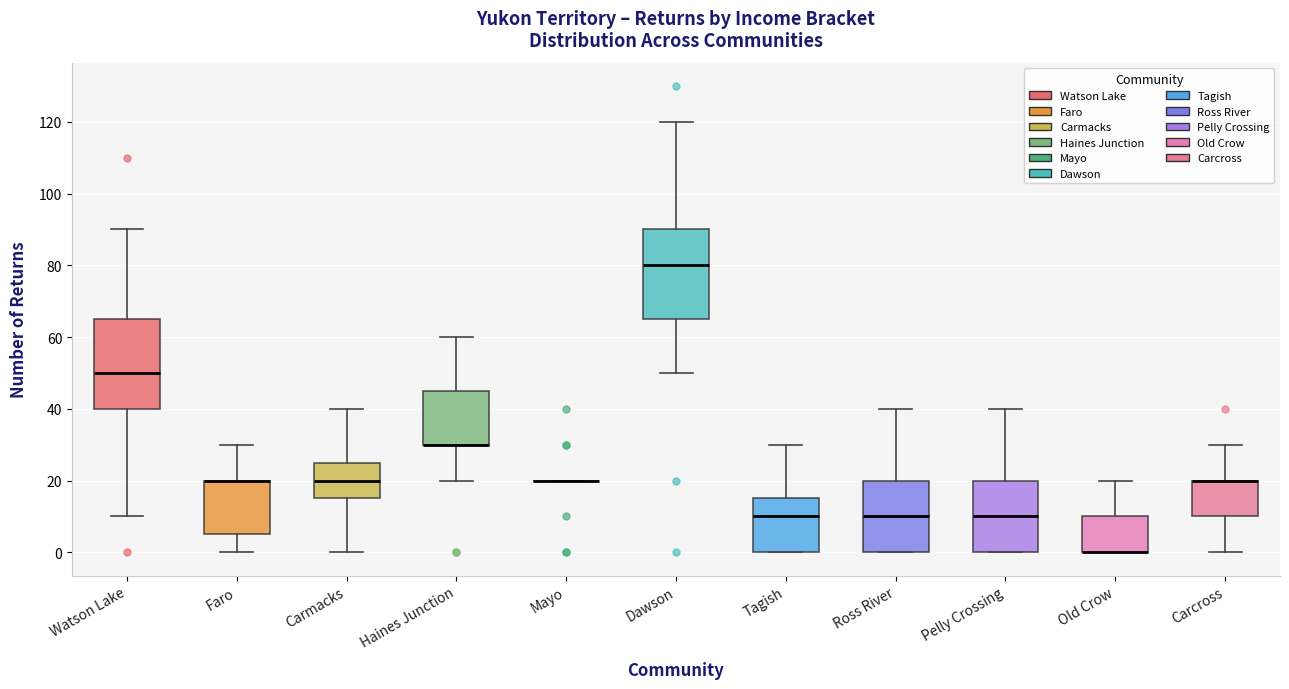

Reading left to right, transcribe this box plot: for each box, give where its median line is, the range the box spans, and where its two whiskers end, as read against the y-axis. The values are not printed on the chart, so give them approximately, as read against the axis.

Watson Lake: median 50, box 40 to 66, whiskers 10 to 90
Faro: median 20 (drawn on the box's upper edge), box 6 to 20, whiskers 0 to 30
Carmacks: median 20, box 16 to 26, whiskers 0 to 40
Haines Junction: median 30 (drawn on the box's lower edge), box 30 to 46, whiskers 20 to 60
Mayo: box collapsed to a line at 20, whiskers 20 to 20
Dawson: median 80, box 66 to 90, whiskers 50 to 120
Tagish: median 10, box 0 to 16, whiskers 0 to 30
Ross River: median 10, box 0 to 20, whiskers 0 to 40
Pelly Crossing: median 10, box 0 to 20, whiskers 0 to 40
Old Crow: median 0 (drawn on the box's lower edge), box 0 to 10, whiskers 0 to 20
Carcross: median 20 (drawn on the box's upper edge), box 10 to 20, whiskers 0 to 30